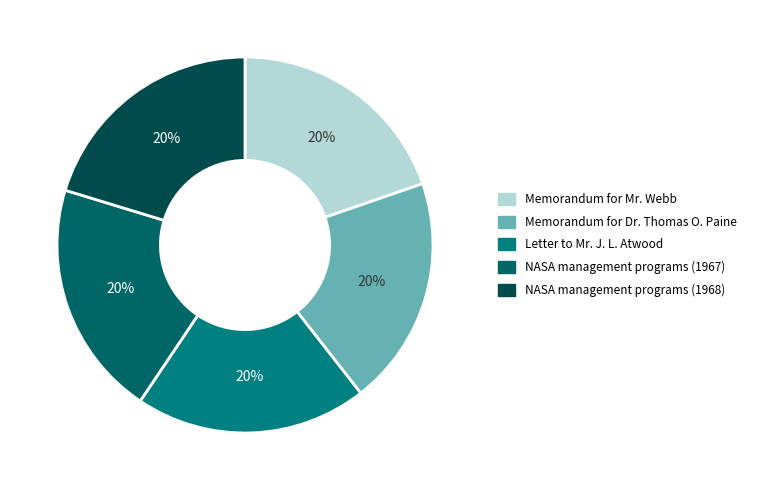

To the nearest percent, what is the combined percentage of Memorandum for Dr. Thomas O. Paine and NASA management programs (1967)?

40%